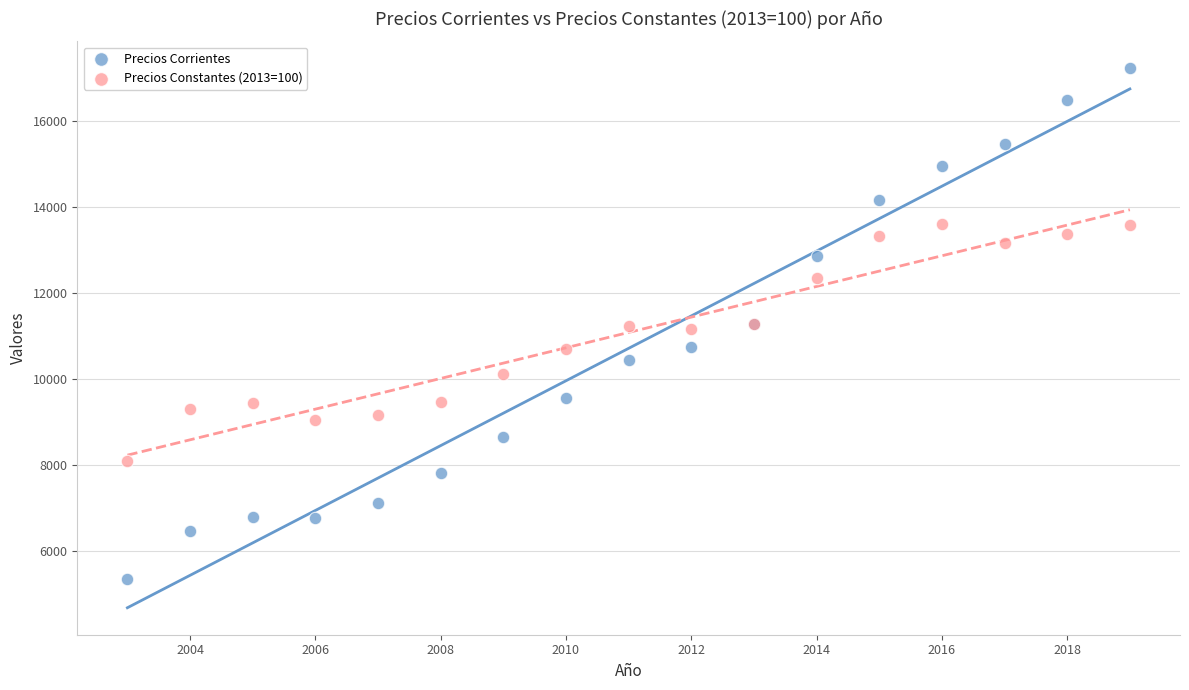

Which series has the largest Y range (max minus min)?

Precios Corrientes